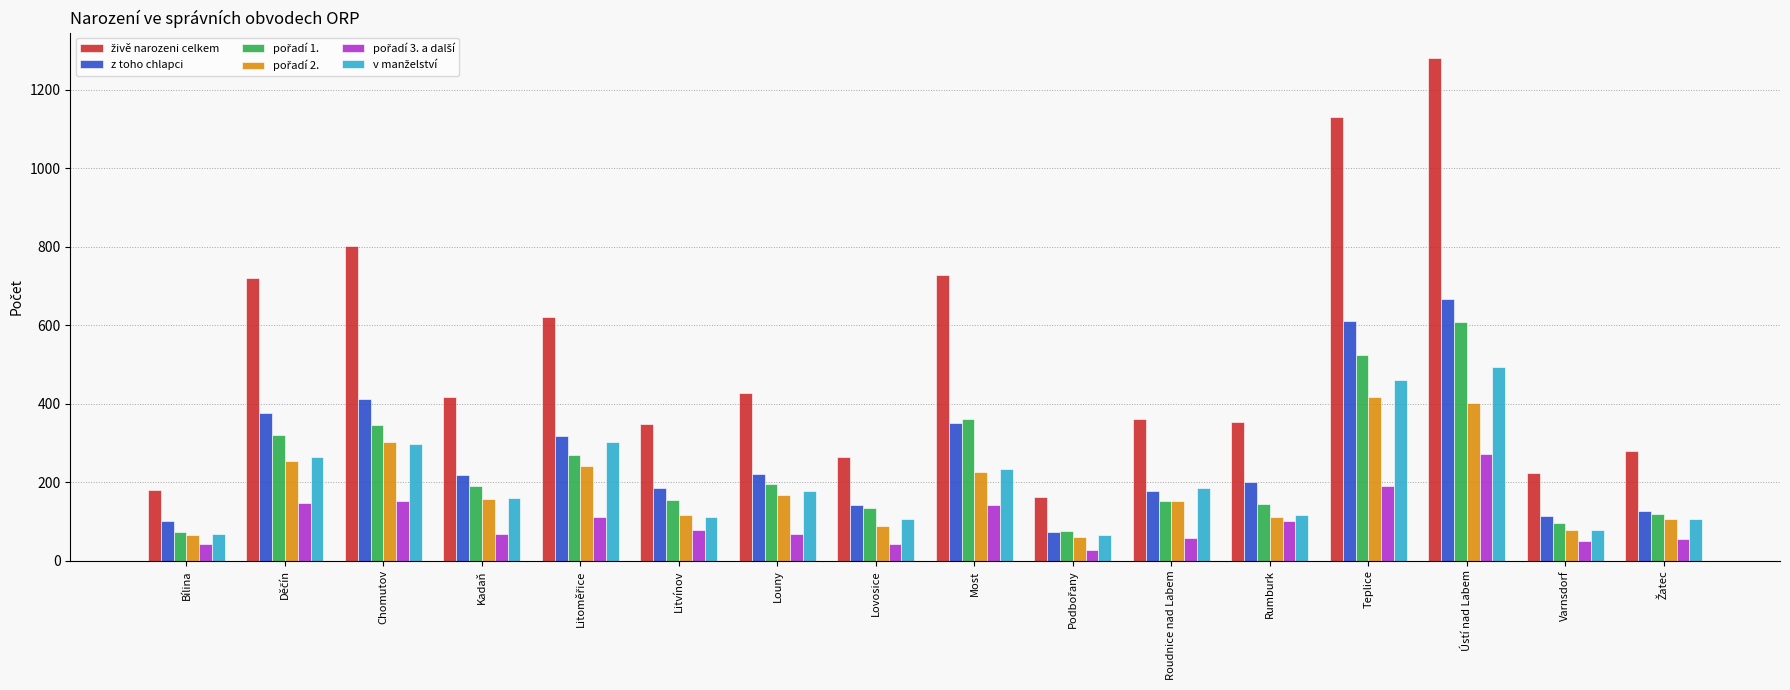

How many groups of bars are there?

16